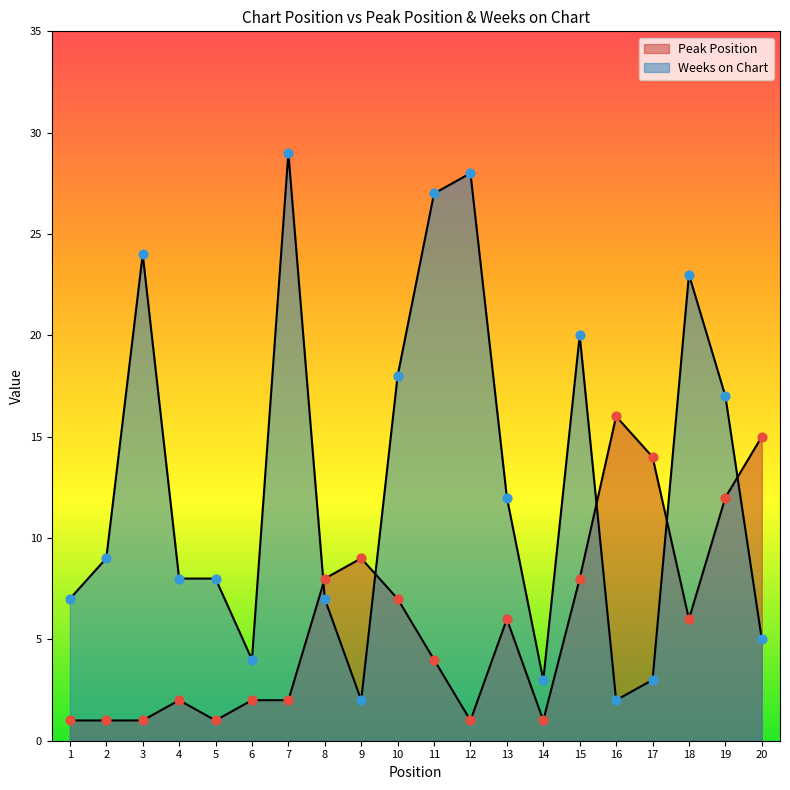

Which series has the largest total across all categories?

Weeks on Chart